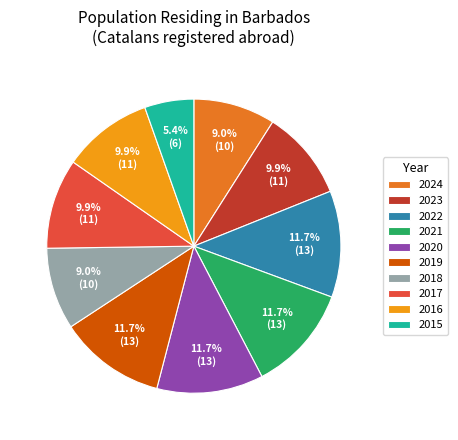

What is the ratio of the value at 2016 to the value at 2017?

1.0